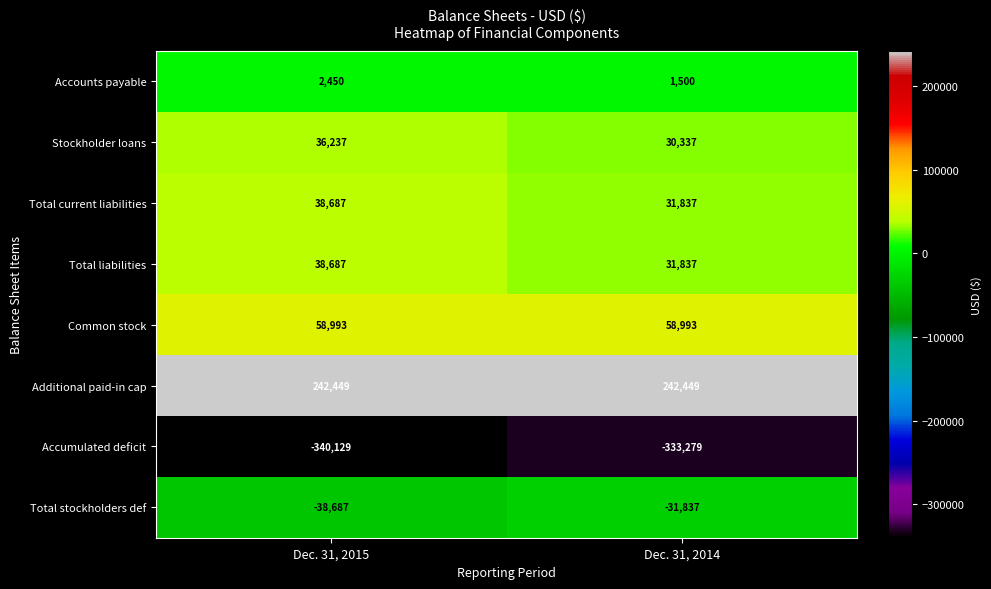

What is the greatest value displayed?

242449